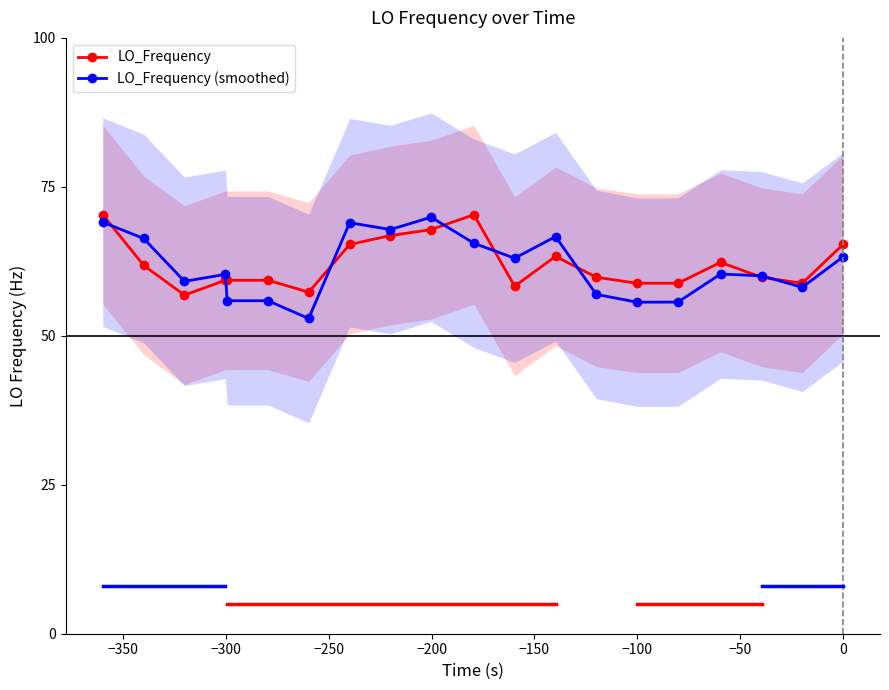

After their last crossing, which series has the higher values: LO_Frequency (smoothed) or LO_Frequency?

LO_Frequency